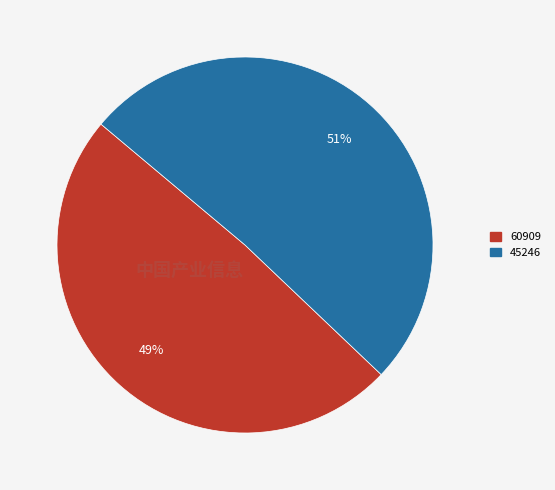

Which has a higher value, 60909 or 45246?

45246